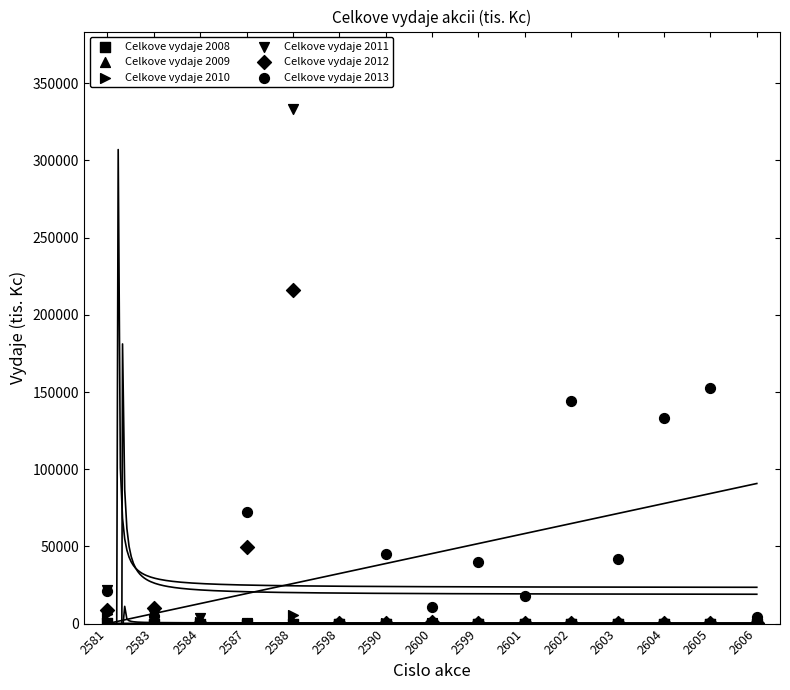

Which series reaches the minimum Y coordinate?

Celkove vydaje 2008